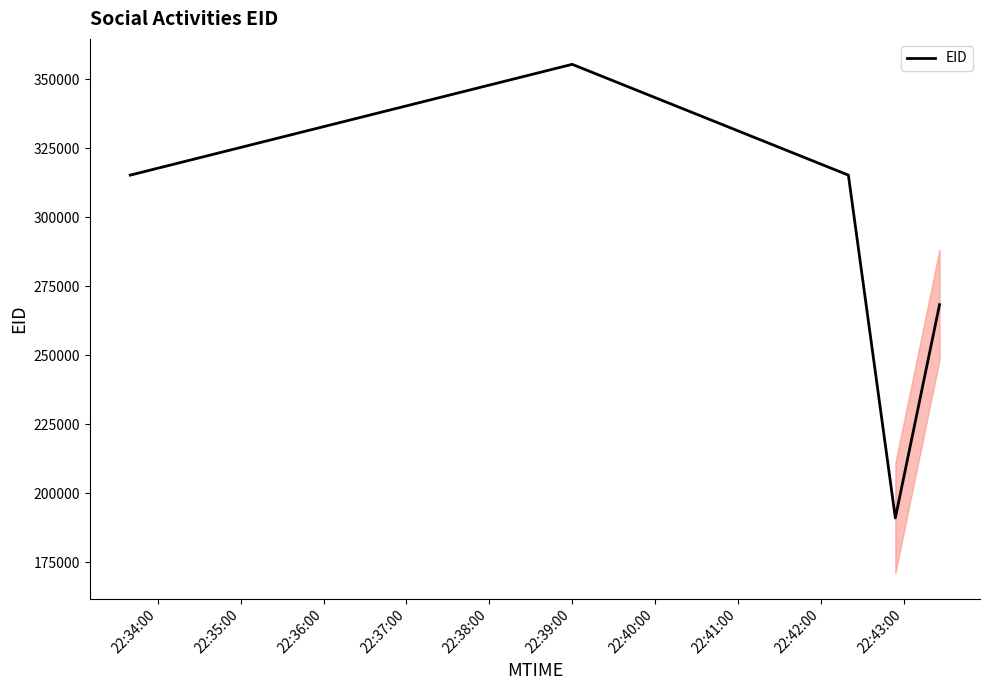

What is the smallest value displayed?

191043